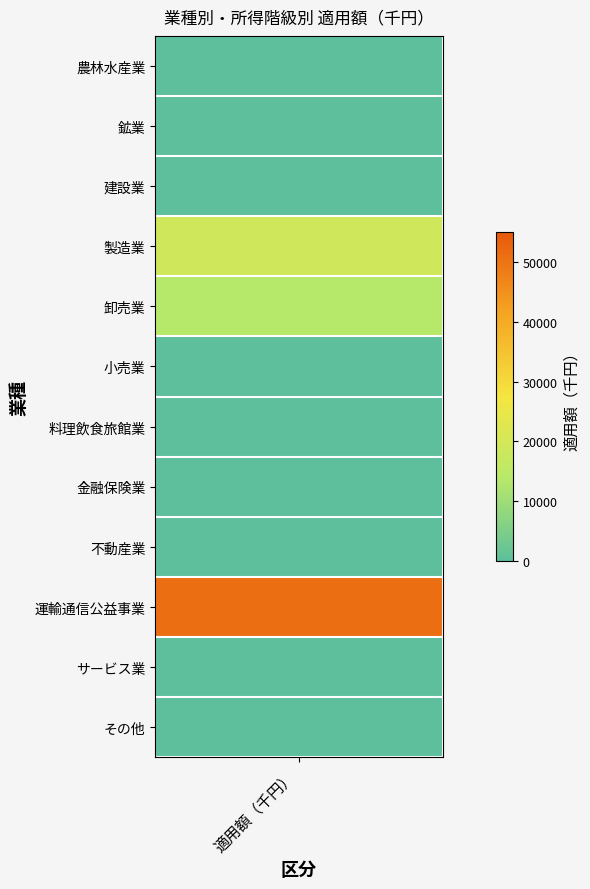

Which label corresponds to the smallest value in the chart?

農林水産業